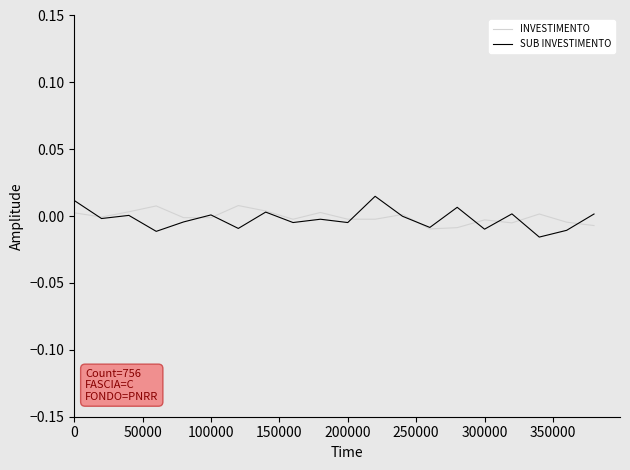

Which series has the largest range (max minus min)?

SUB INVESTIMENTO